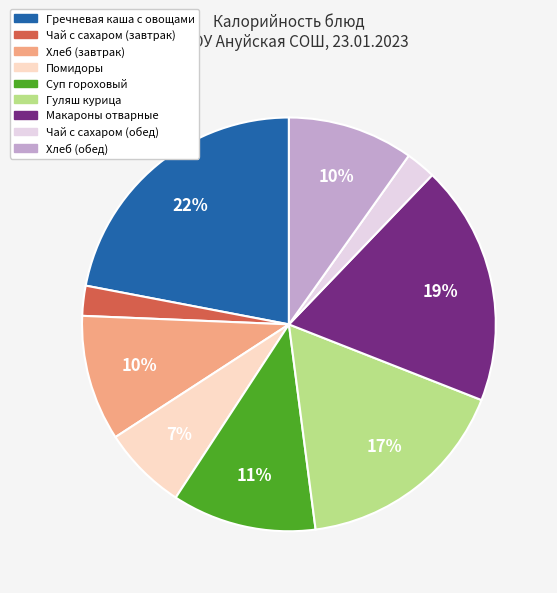

Which category has the biggest portion of the pie?

Гречневая каша с овощами